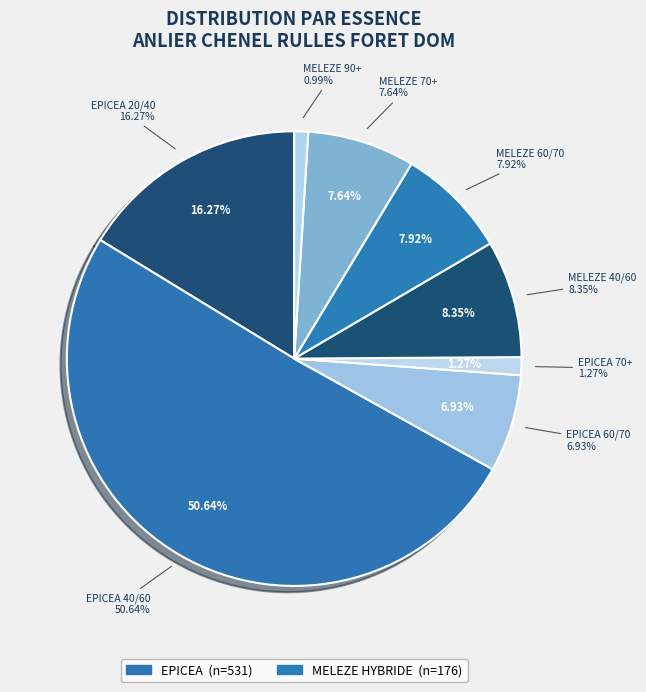

What is the majority slice?

EPICEA 40/60